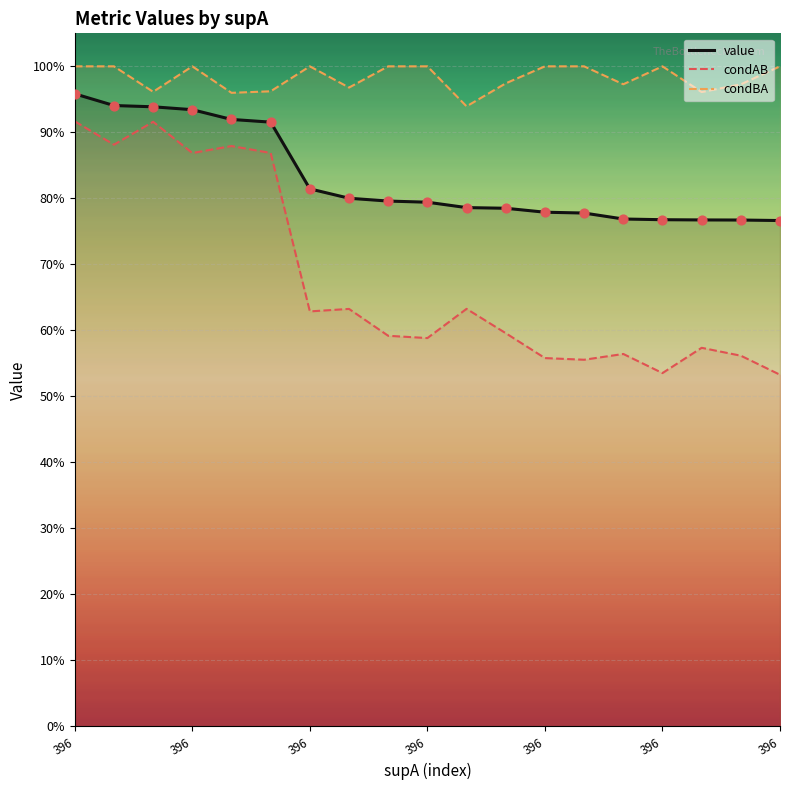

Is the value of condAB at 396 greater than the value of condBA at 14?

No